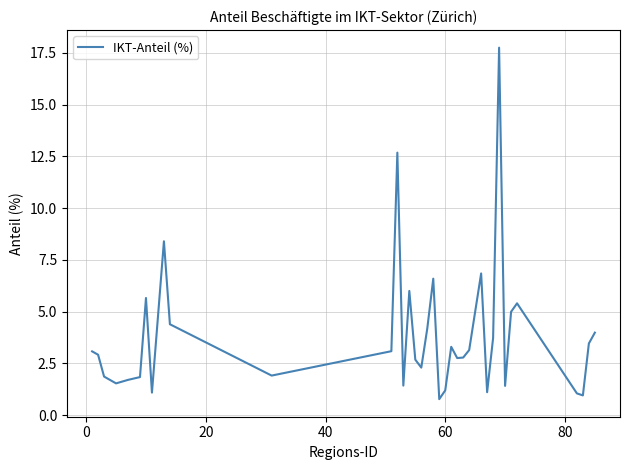

True or false: the data has more than 1 interior local peaks.

True